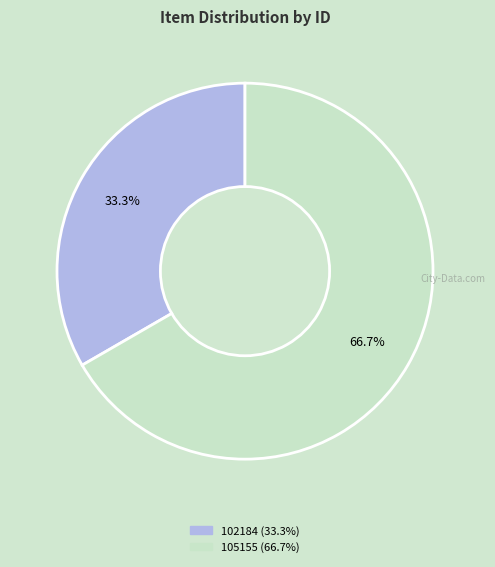

To the nearest percent, what percentage of the pie is 102184?

33%